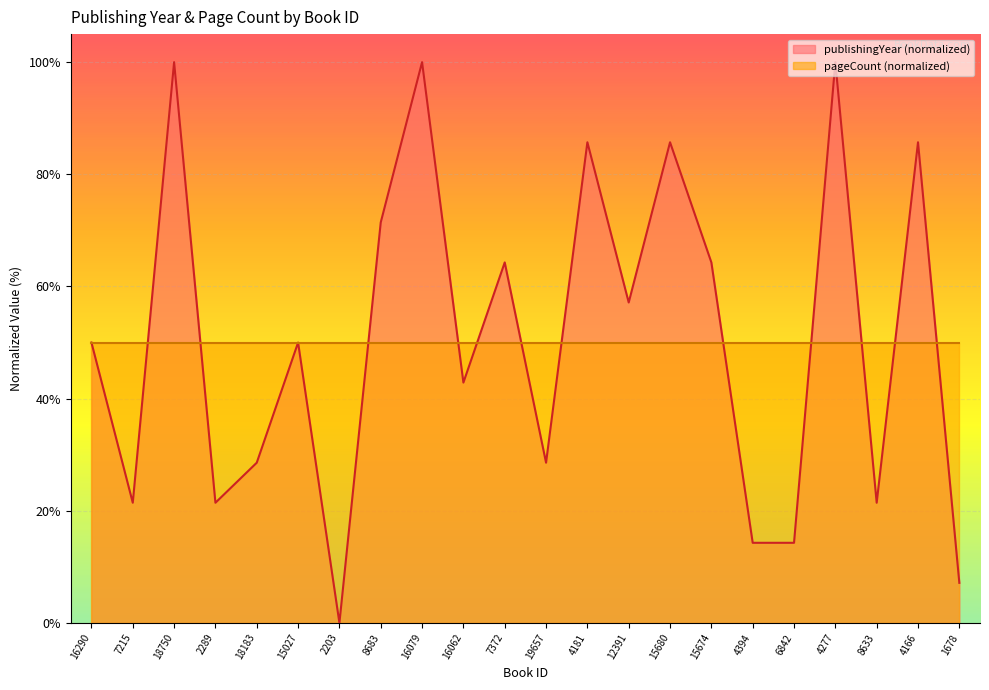

Reading left to right, what are all the values shown in this chart?

16290=50.0	7215=21.4	18750=100.0	2289=21.4	18183=28.6	15027=50.0	2203=0.0	8683=71.4	16079=100.0	16062=42.9	7372=64.3	19657=28.6	4181=85.7	12391=57.1	15680=85.7	15674=64.3	4394=14.3	6842=14.3	4277=100.0	8633=21.4	4166=85.7	1678=7.1